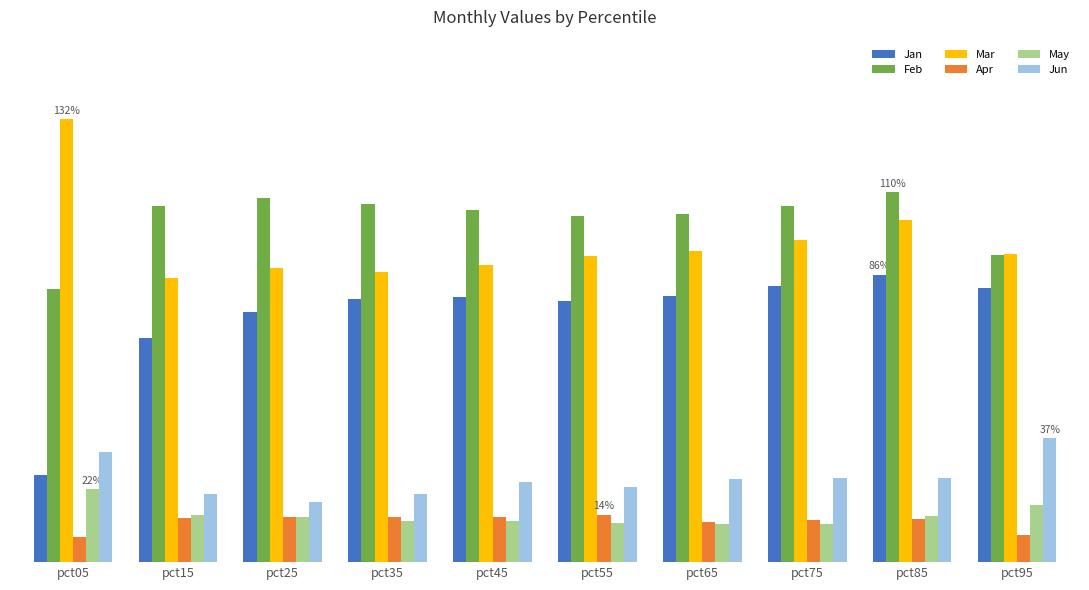

Which category has the lowest value in the Apr series?

pct05